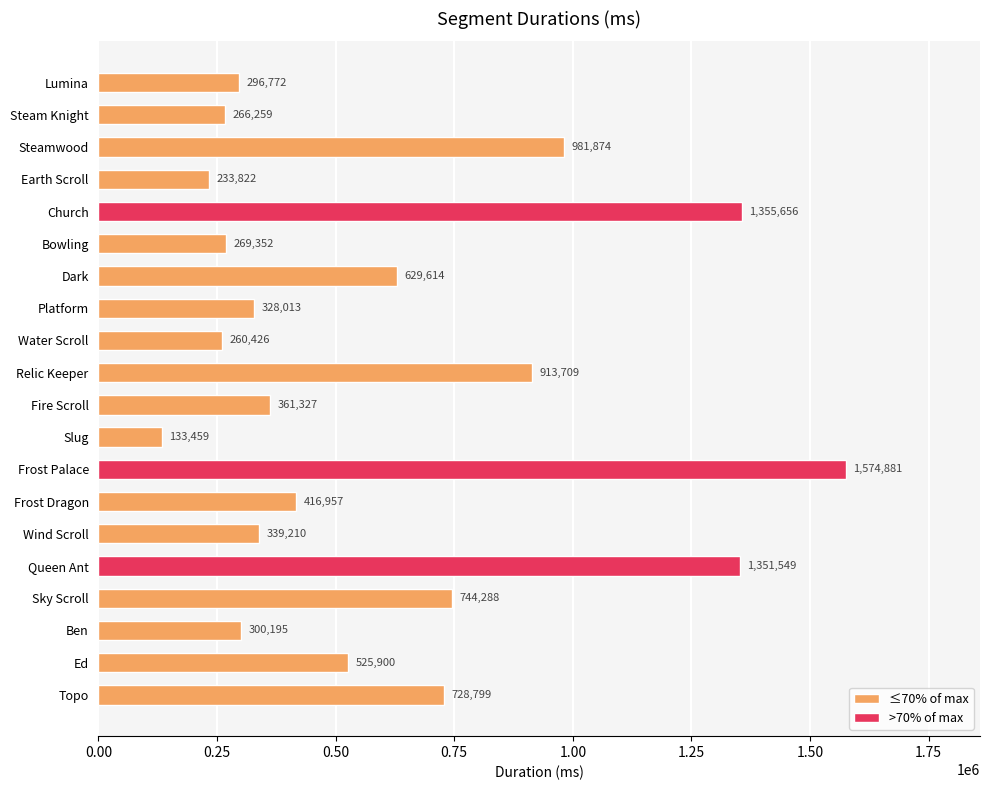

Which label corresponds to the largest value in the chart?

Frost Palace